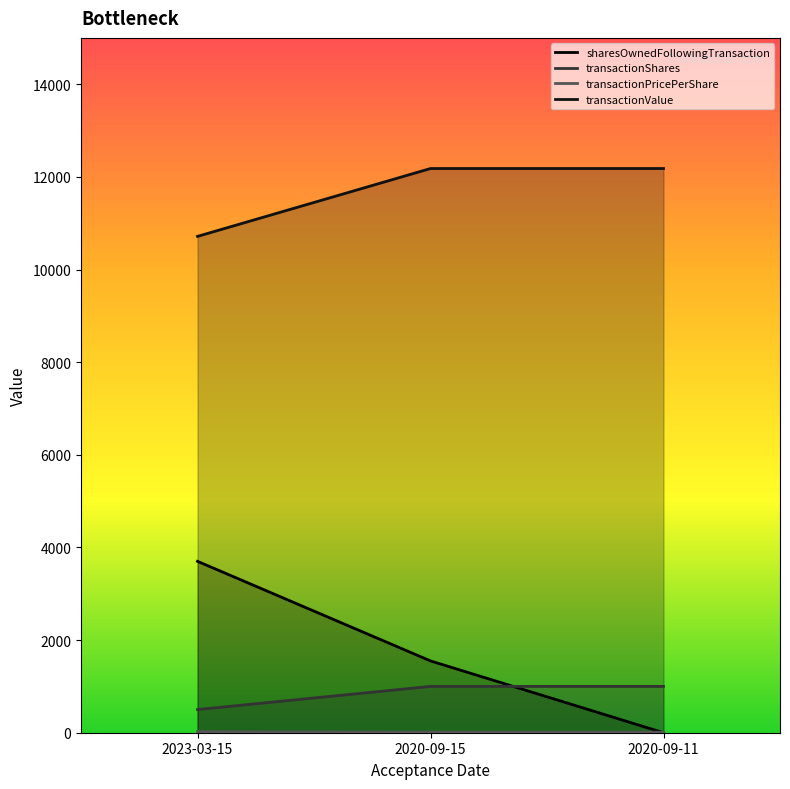

The transactionValue series shows 16067.3 at 2023-03-15. True or false?

False